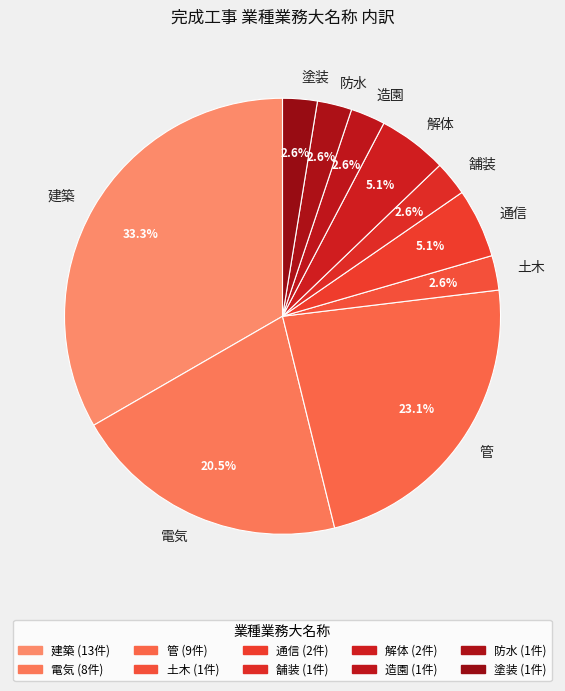

Approximately how many times larger is the value at 土木 compared to 造園?

1.0